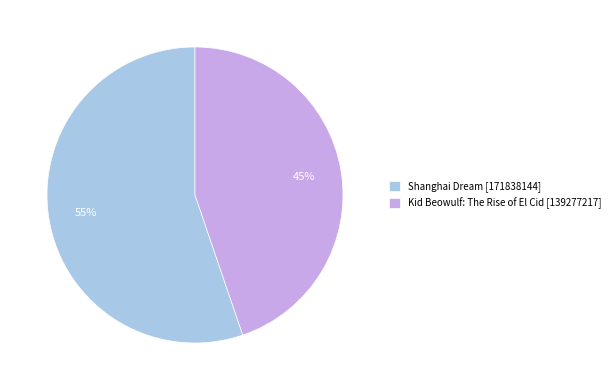

To the nearest percent, what percentage of the pie is Kid Beowulf: The Rise of El Cid?

45%